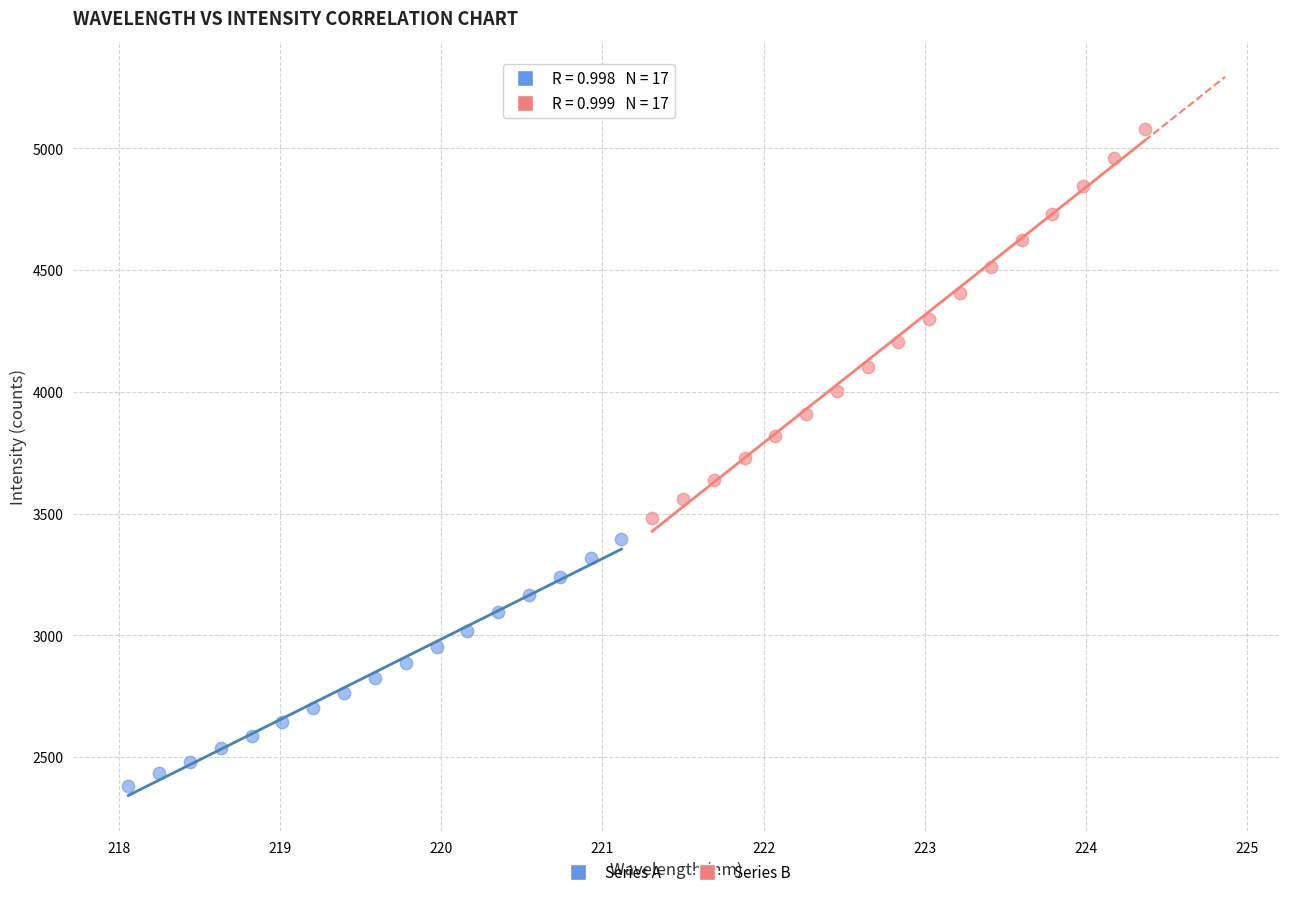

Which series contains the highest Y value?

Series B